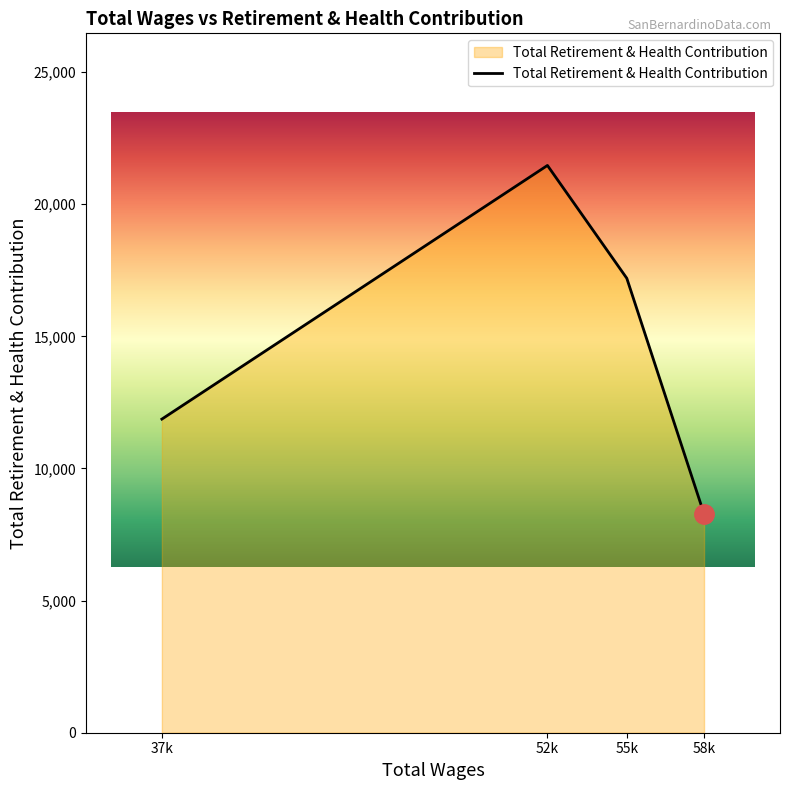

Does the chart display data point markers on the line(s)?

No